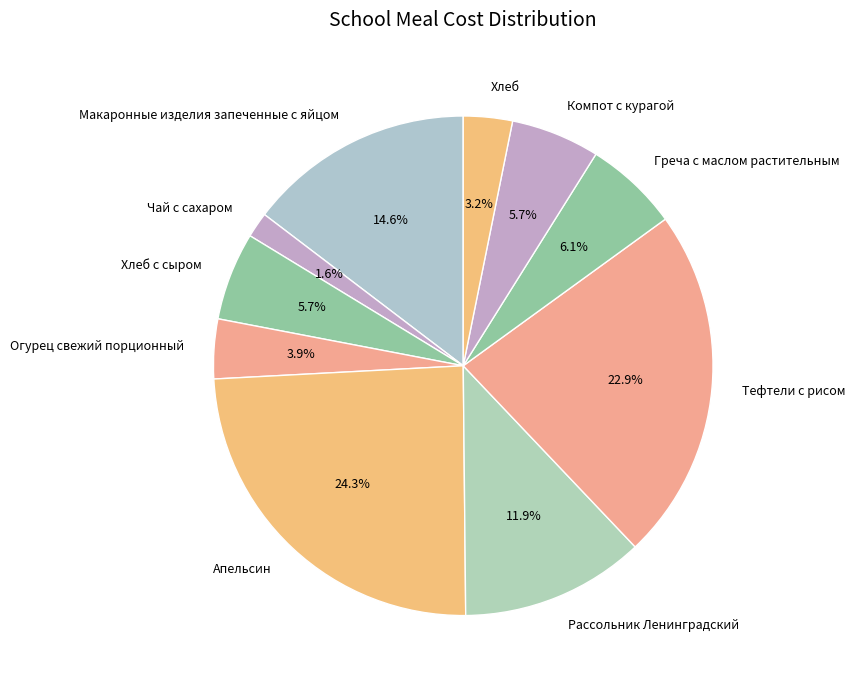

Approximately how many times larger is the value at Хлеб compared to Рассольник Ленинградский?

0.3